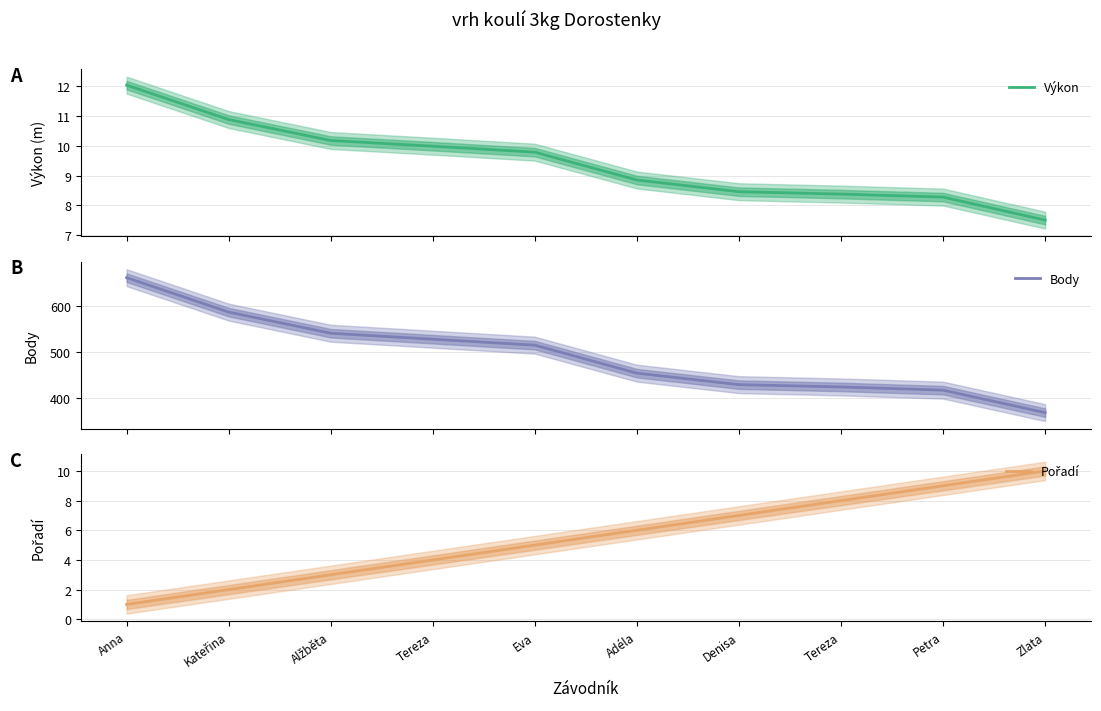

Which label corresponds to the largest value in the chart?

Anna